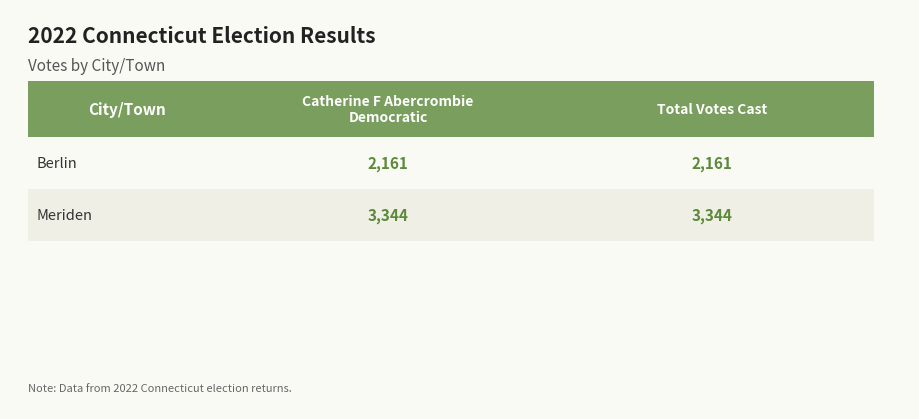

The Total Votes Cast series shows 5756 at Meriden. True or false?

False